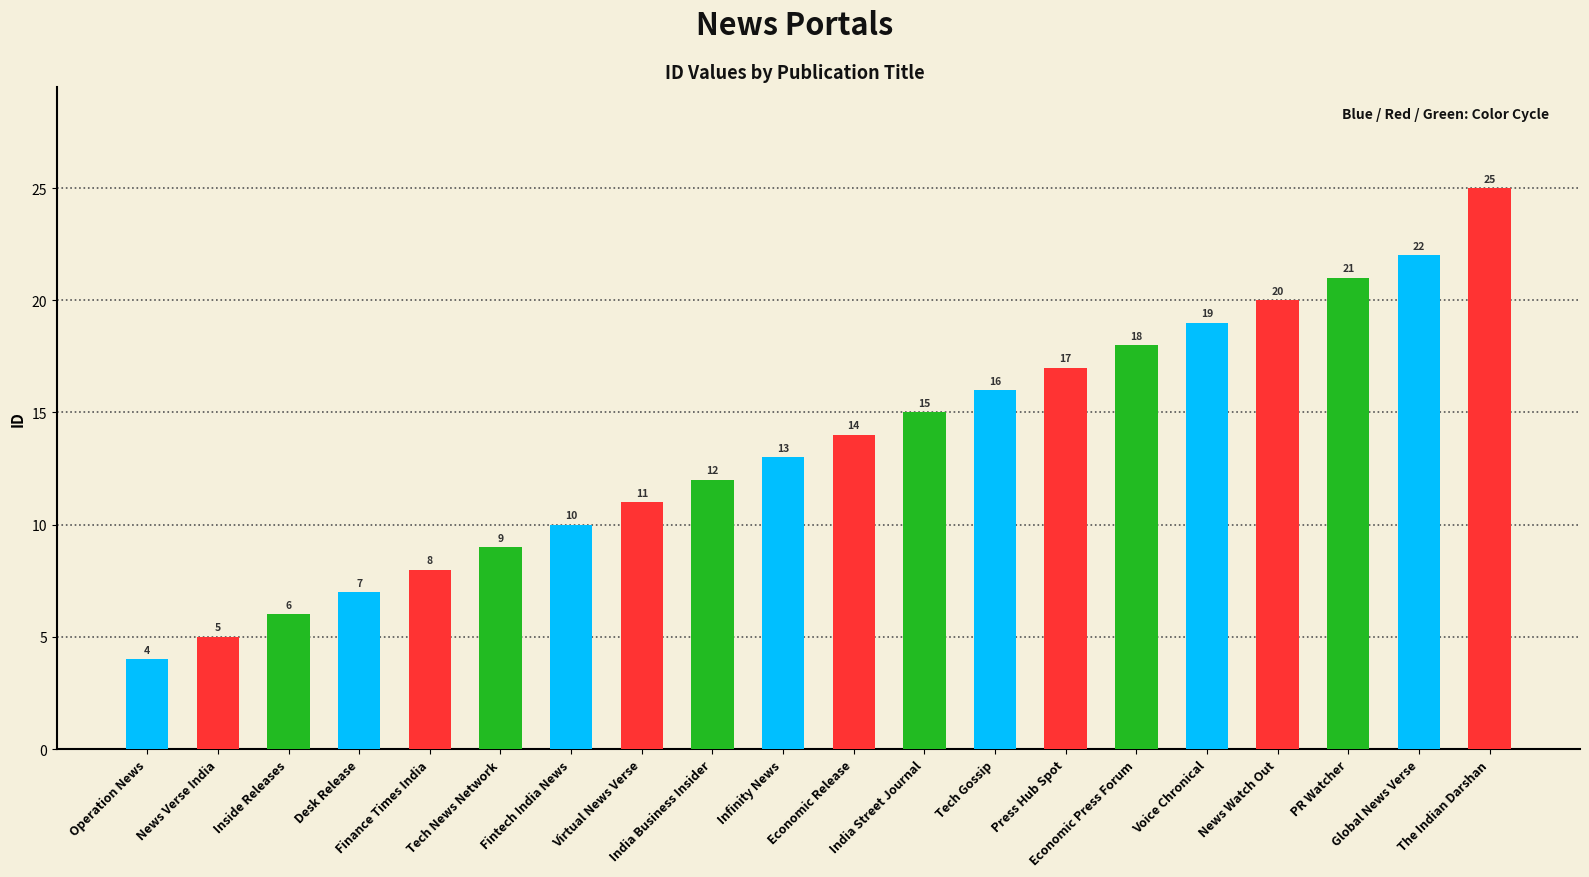

What is the value of the 3rd bar from the left?

6